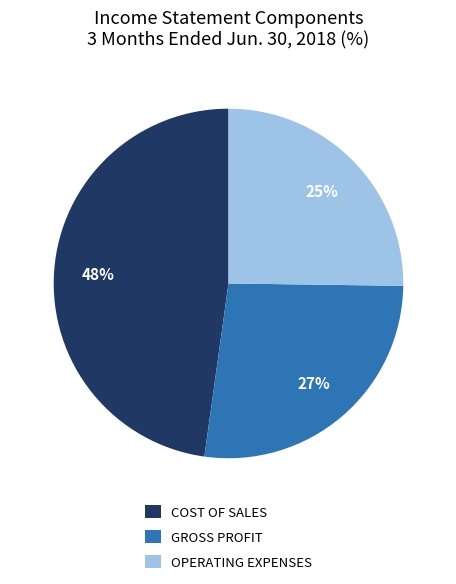

Is the sum of GROSS PROFIT and OPERATING EXPENSES greater than half?

Yes